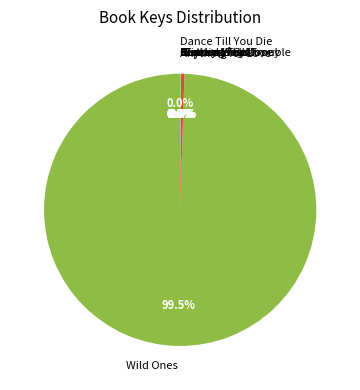

Which slice is the largest?

Wild Ones